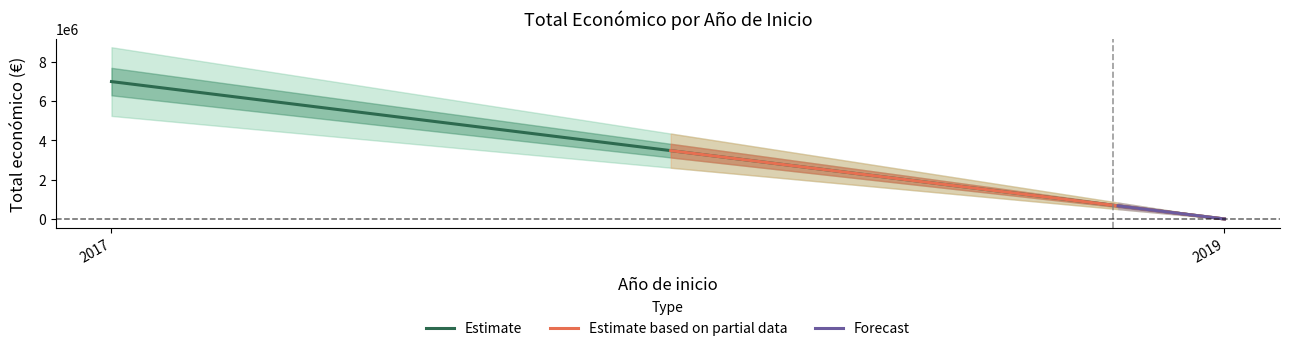

How many values exceed 2464572?

1